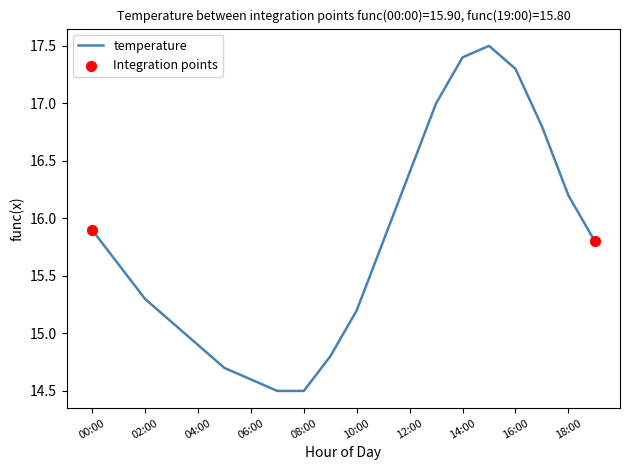

What is the difference between the maximum and minimum values?

3.0